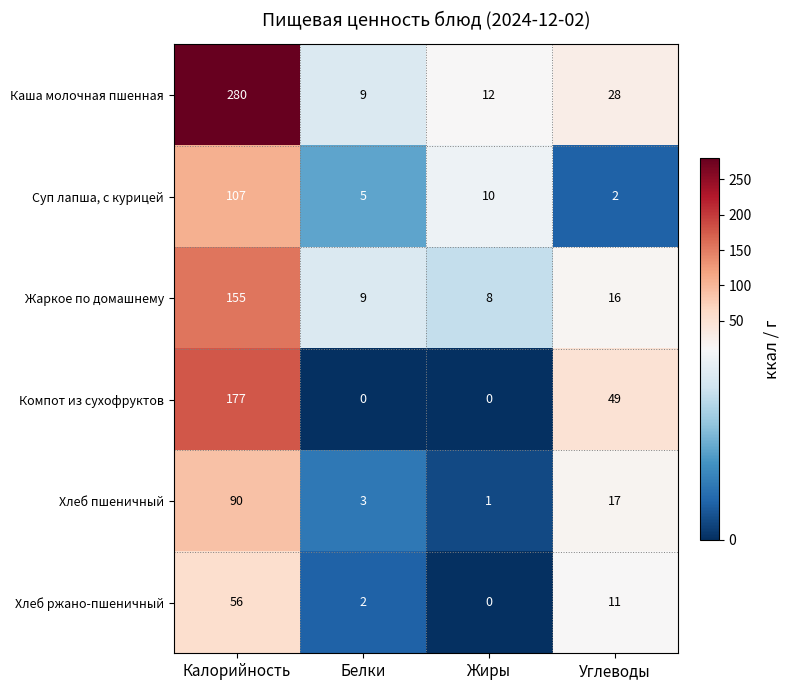

The Компот из сухофруктов series shows 37 at Калорийность. True or false?

False